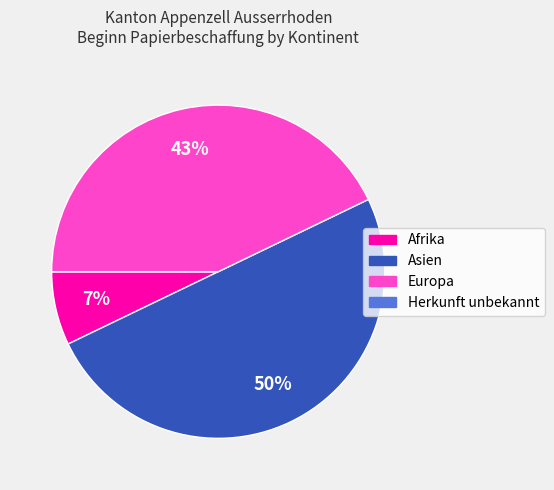

Is it true that Asien is 50% of the pie?

True